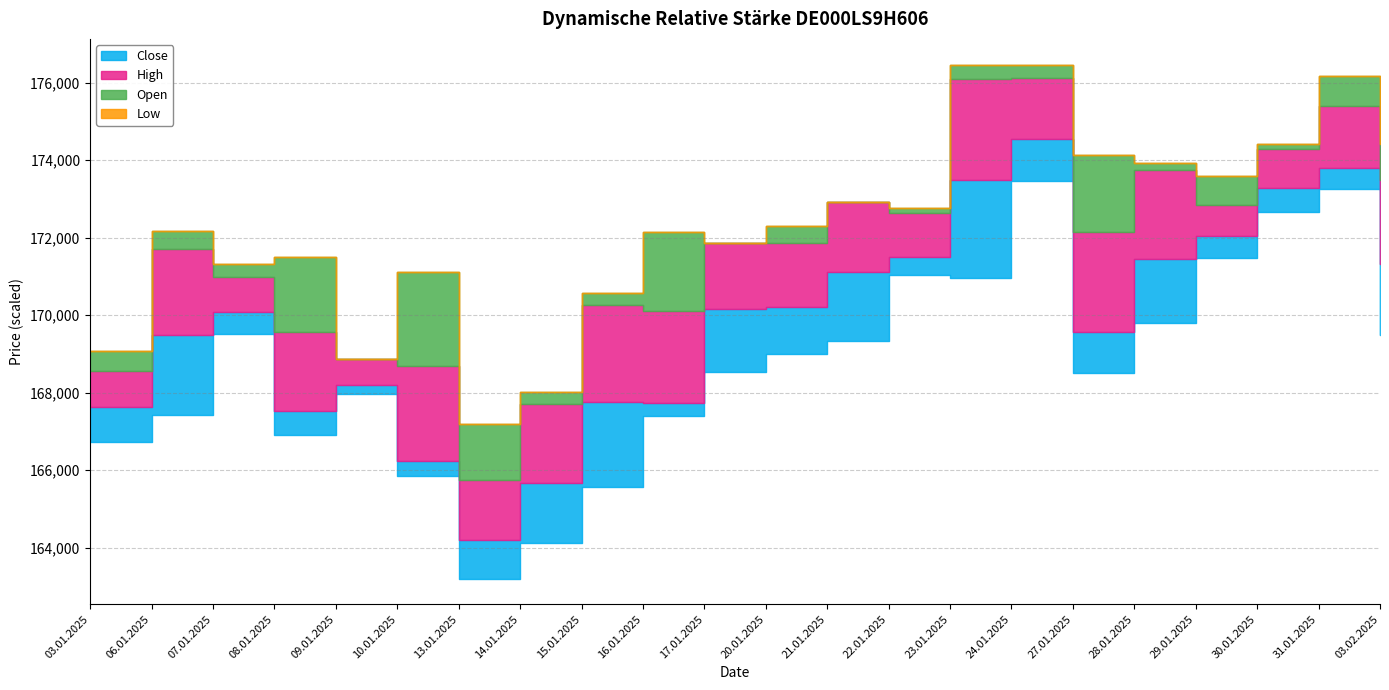

How many lines are shown in the chart?

4